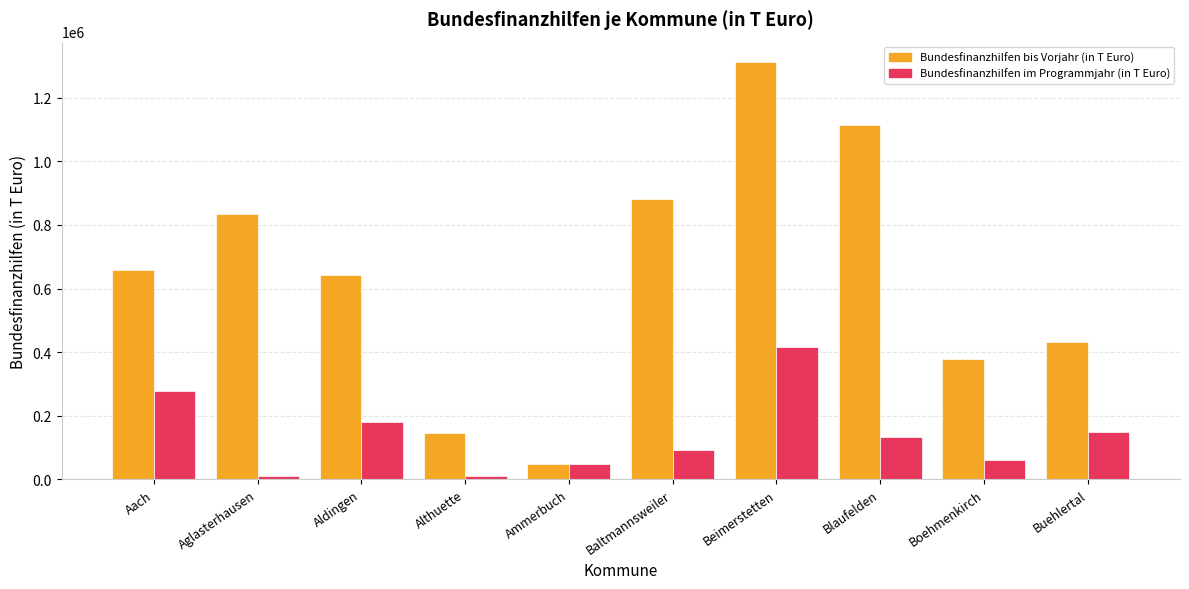

What position from the left is Blaufelden?

8